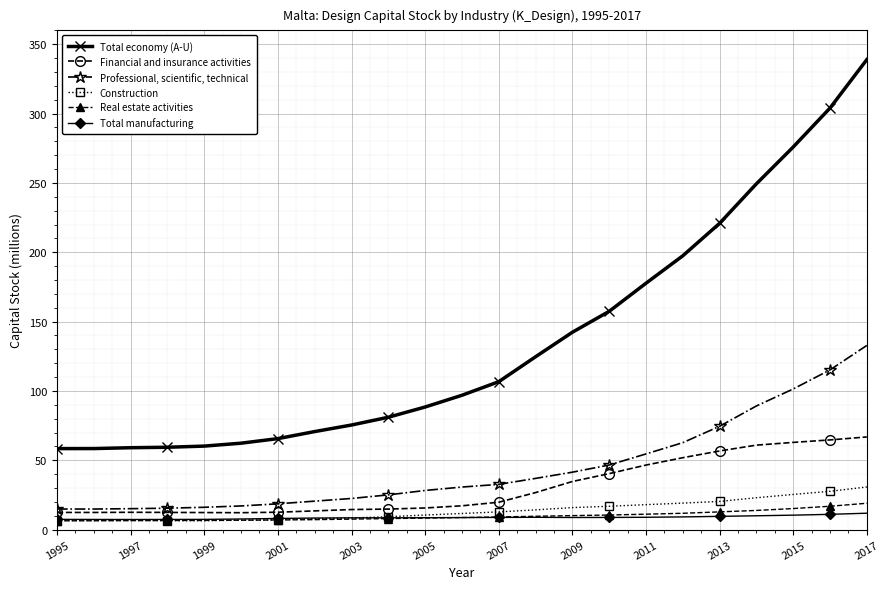

What is the lowest value of the Total economy (A-U) series?

58.4